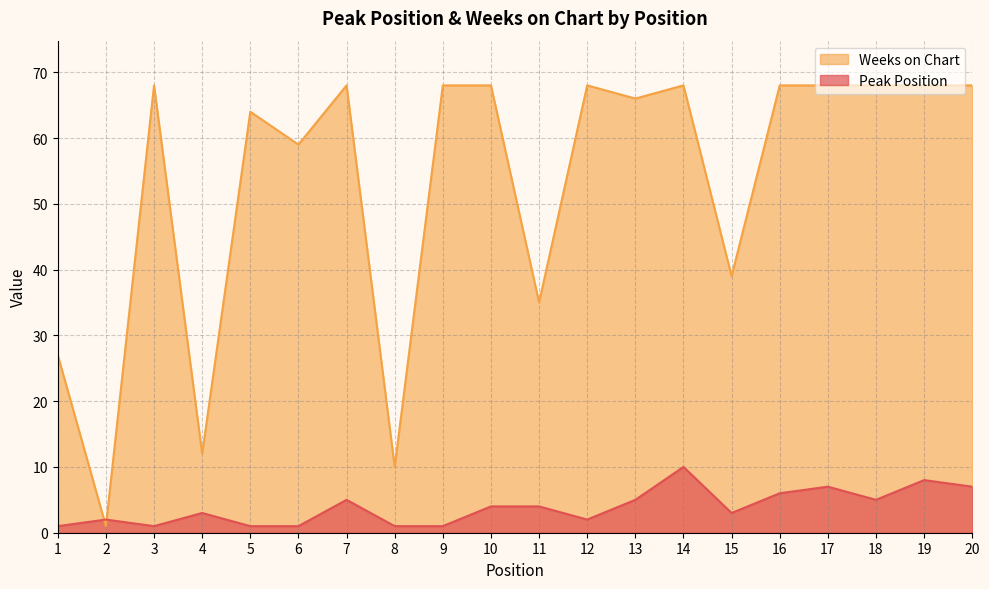

Between which two adjacent categories do Peak Position and Weeks on Chart first intersect?

1 and 2